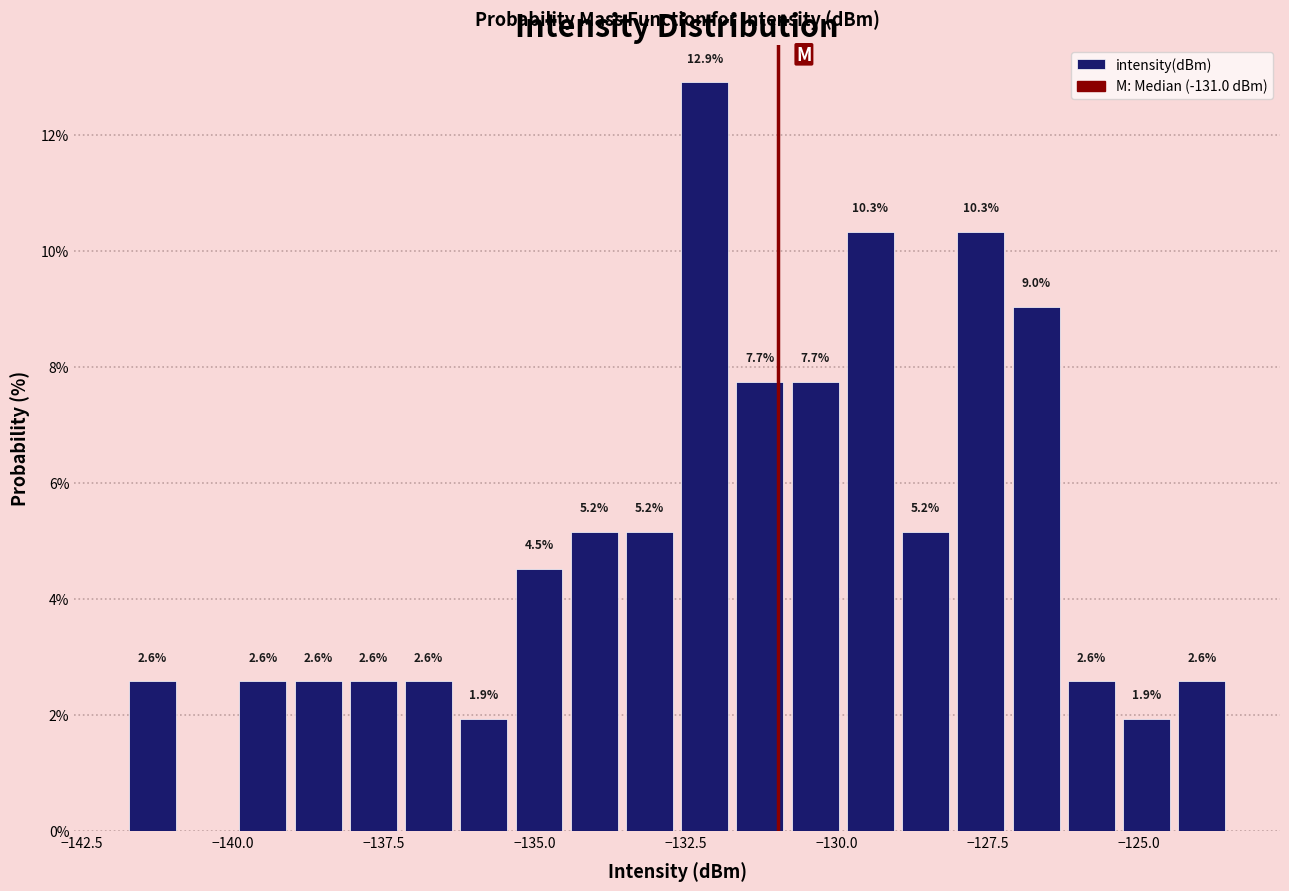

Read against the x-axis, roughly where is the centre of the tallest bar?

-132.0